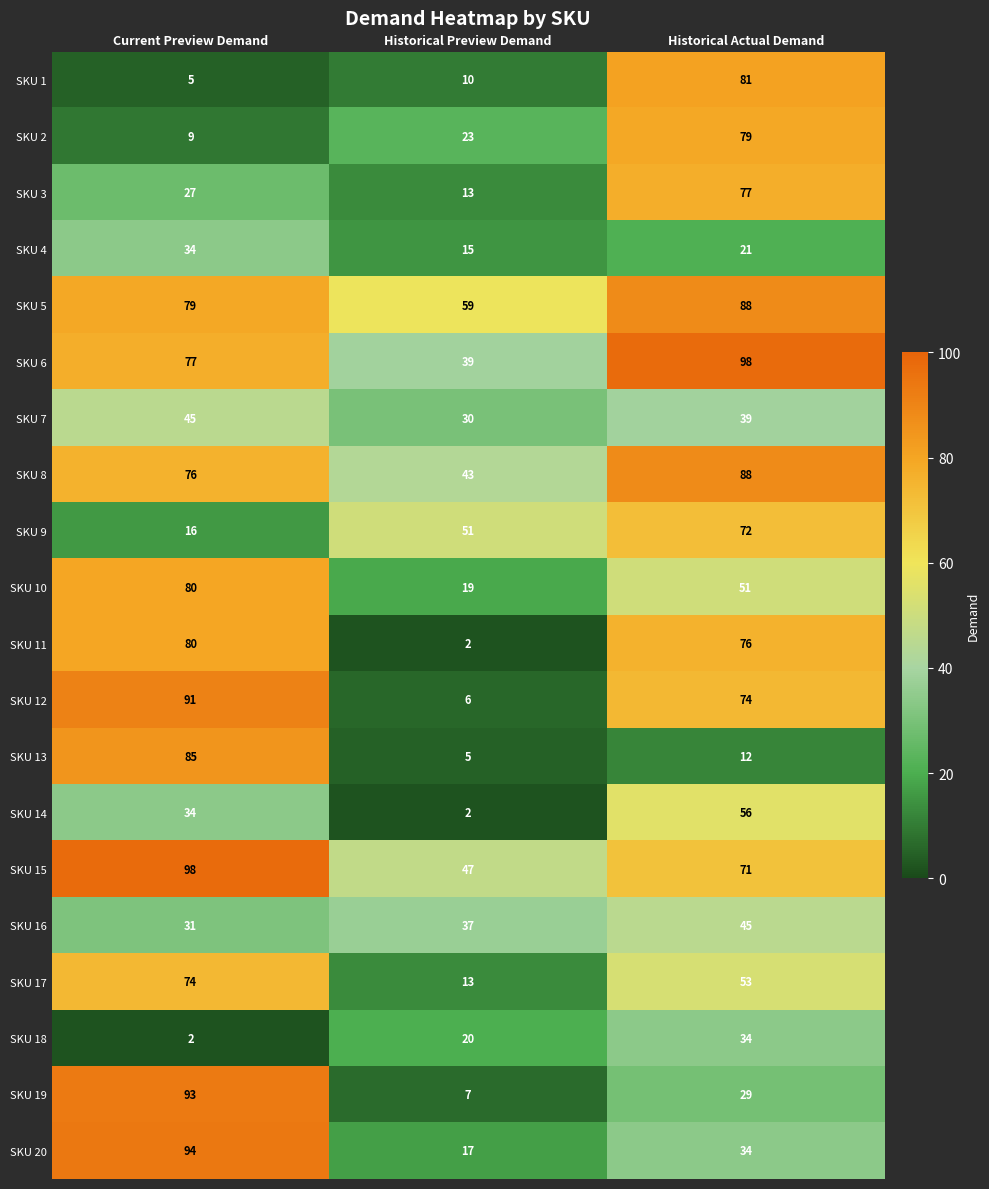

List the labels in order of SKU 11 value, largest first.

Current Preview Demand, Historical Actual Demand, Historical Preview Demand